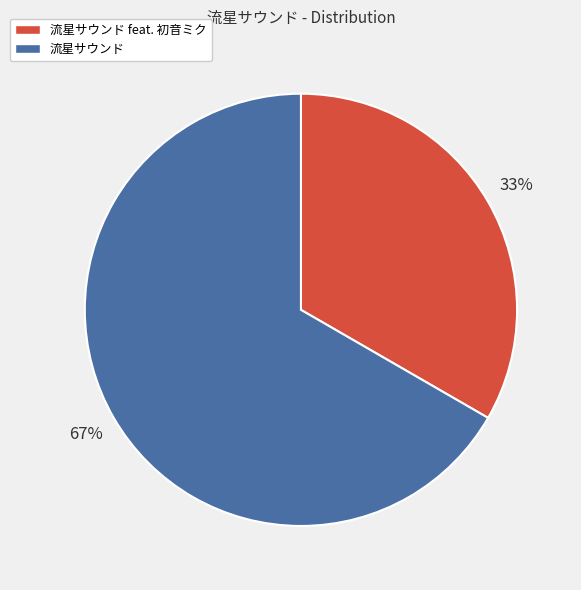

Is 流星サウンド the majority of the pie?

Yes